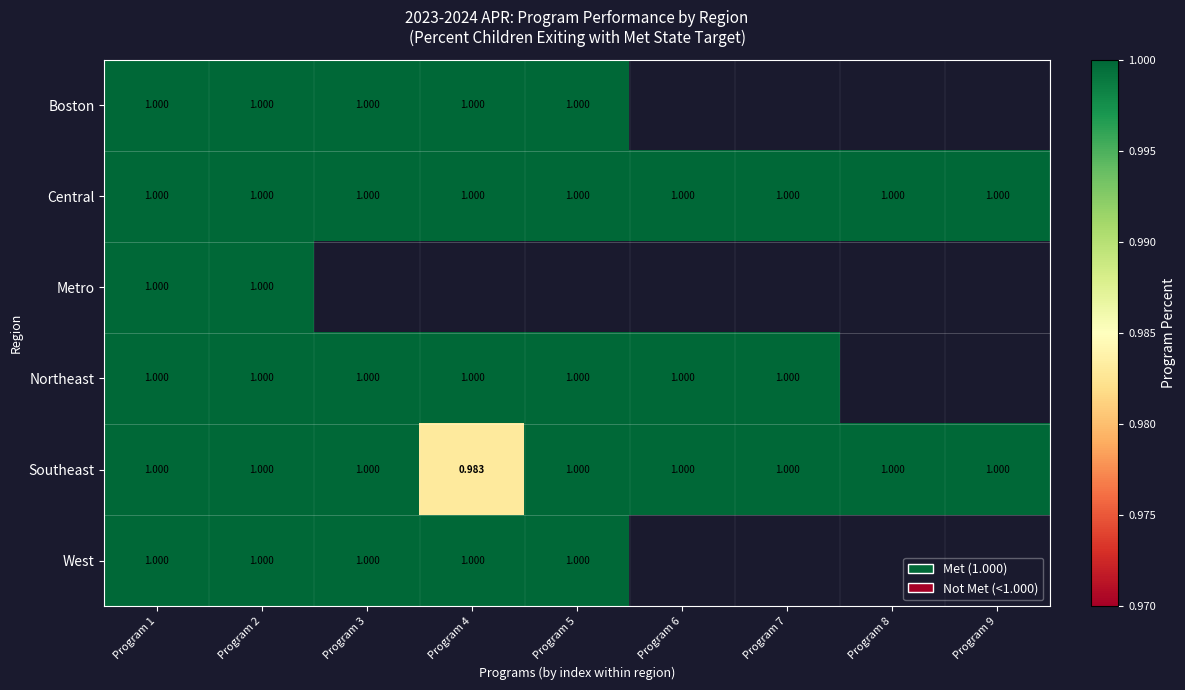

Which category has the lowest value in the Central series?

Program 1